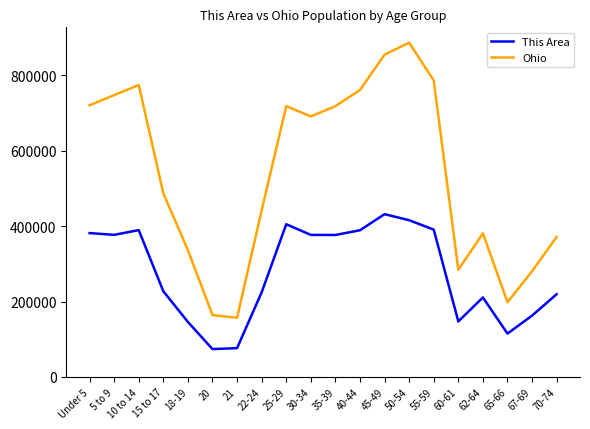

True or false: Ohio and This Area intersect in this chart.

False